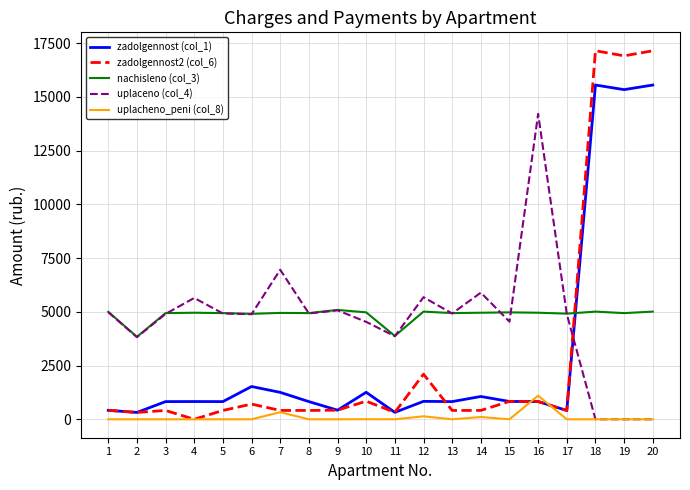

Rank the series by their maximum value, from highest to lowest.

zadolgennost2 (col_6), zadolgennost (col_1), uplaceno (col_4), nachisleno (col_3), uplacheno_peni (col_8)